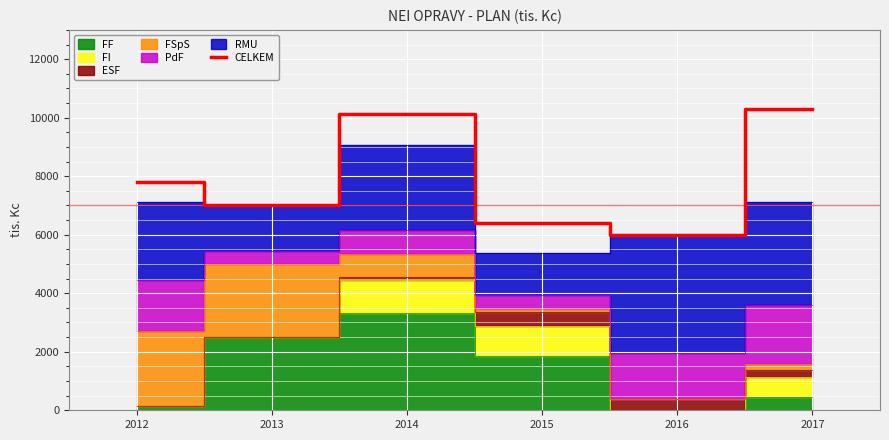

Count the number of values greater than 7800.

2